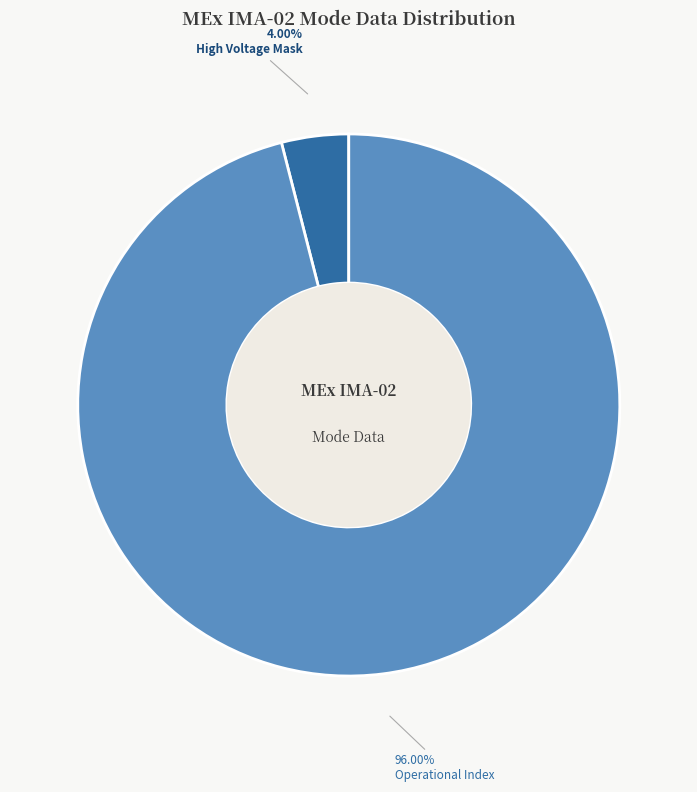

Is there any slice that represents more than half of the pie?

Yes